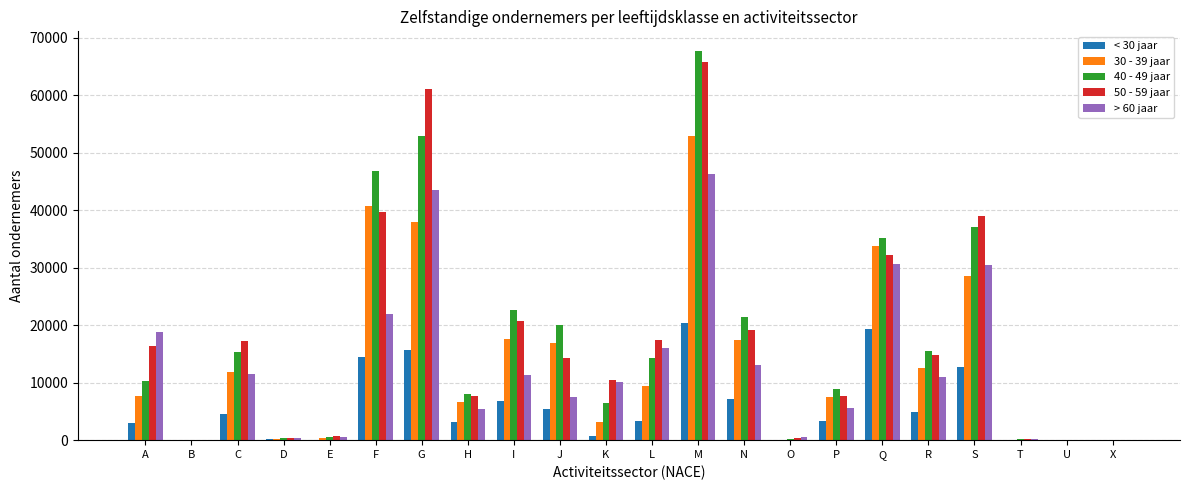

What is the maximum value shown in the chart?

67741